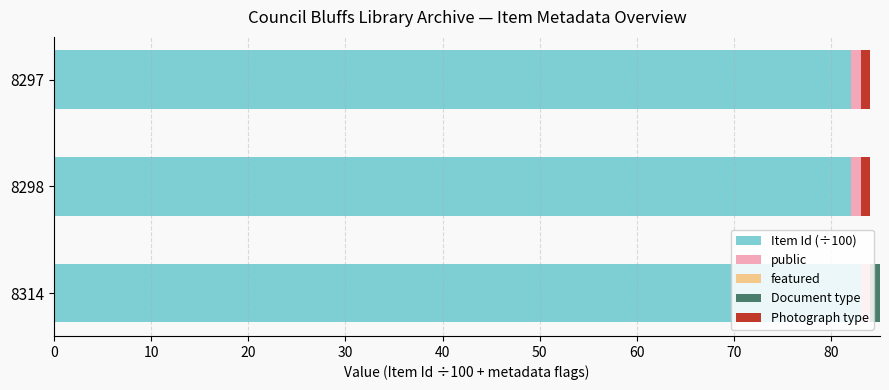

Is it true that Item Id (÷100) equals 82 at 8298?

True